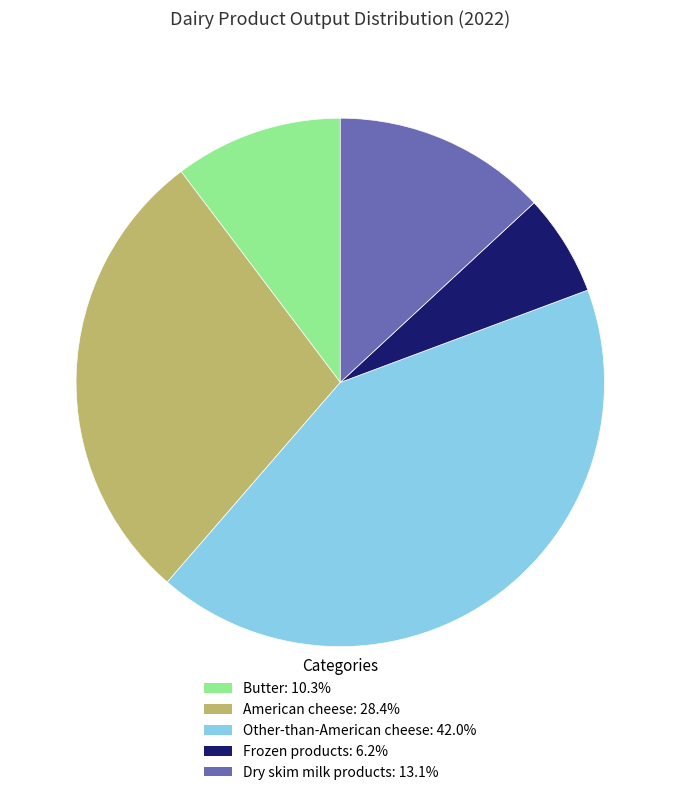

Approximately how many times larger is the value at Frozen products: 6.2% compared to Dry skim milk products: 13.1%?

0.5